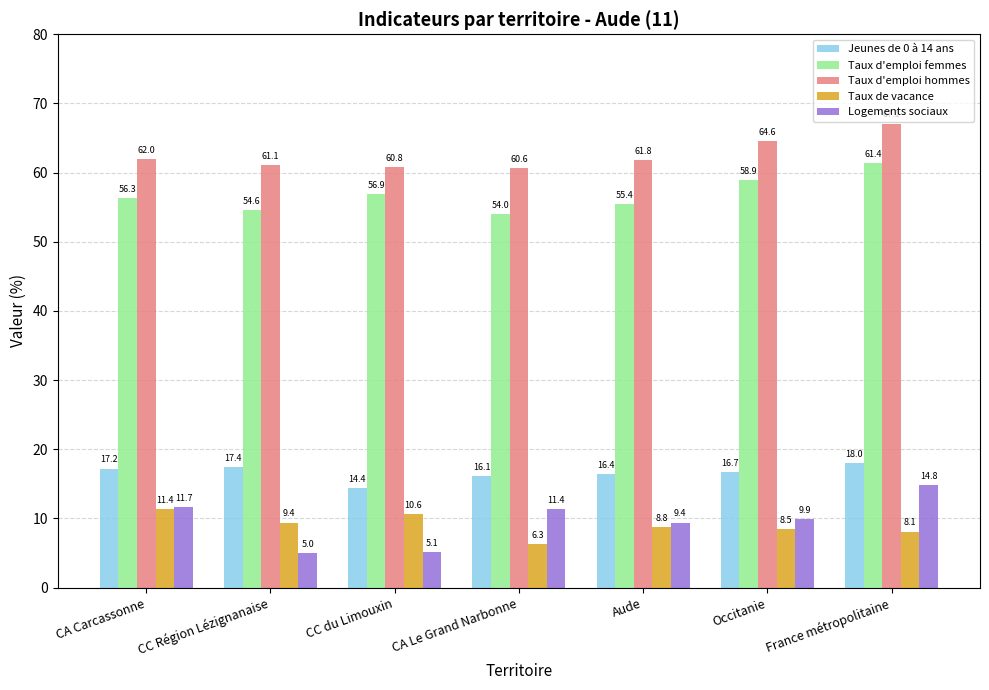

At how many categories does at least one series exceed 20?

7